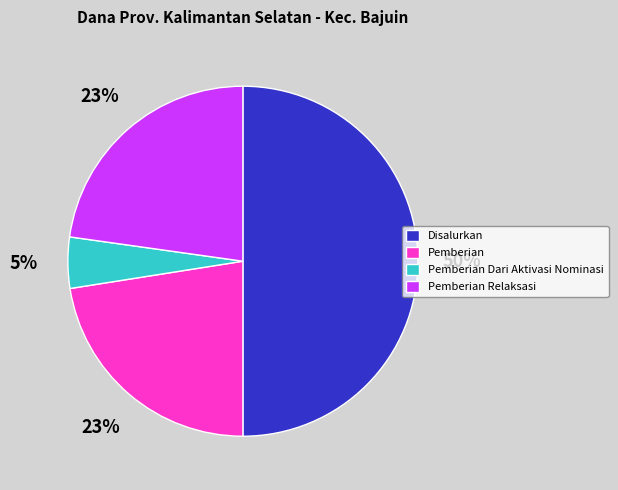

The Pemberian Relaksasi slice represents 23% of the pie. True or false?

True